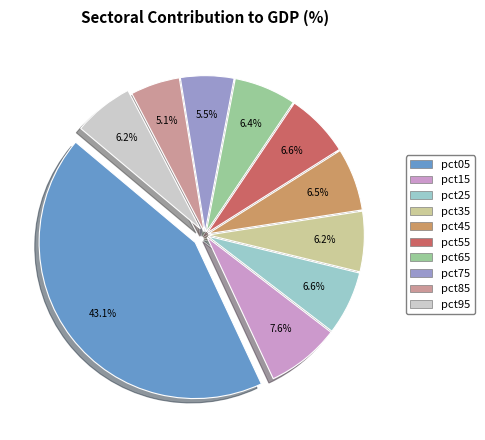

Is there a majority slice in this chart?

No